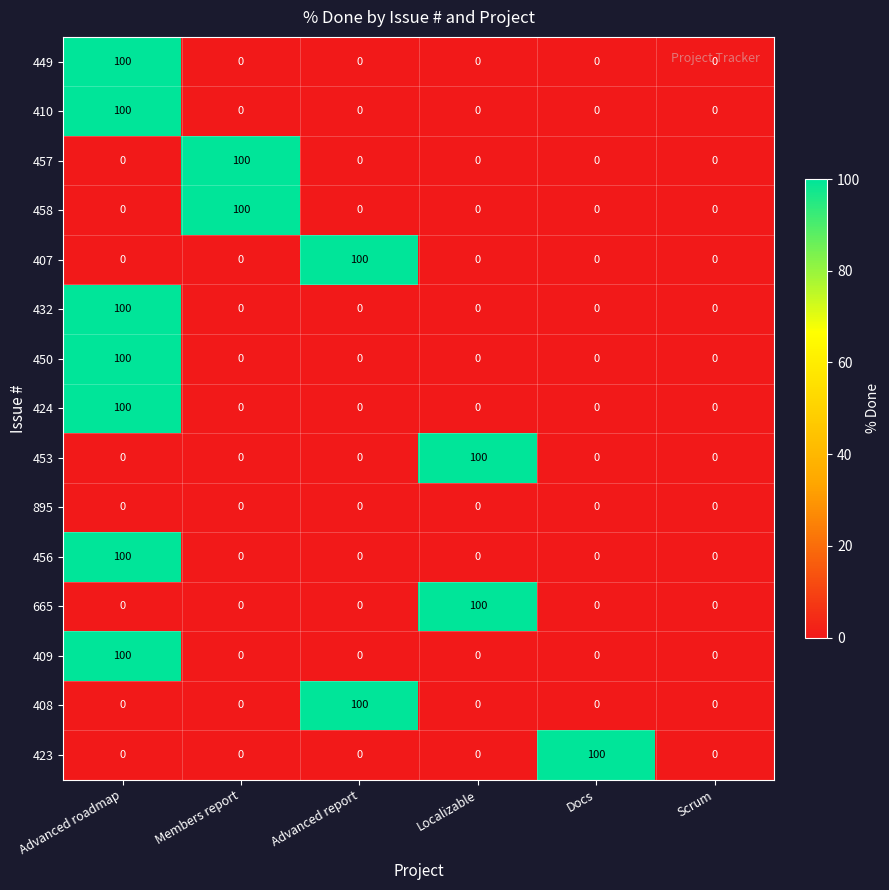

What is the average value of the 407 series?

17